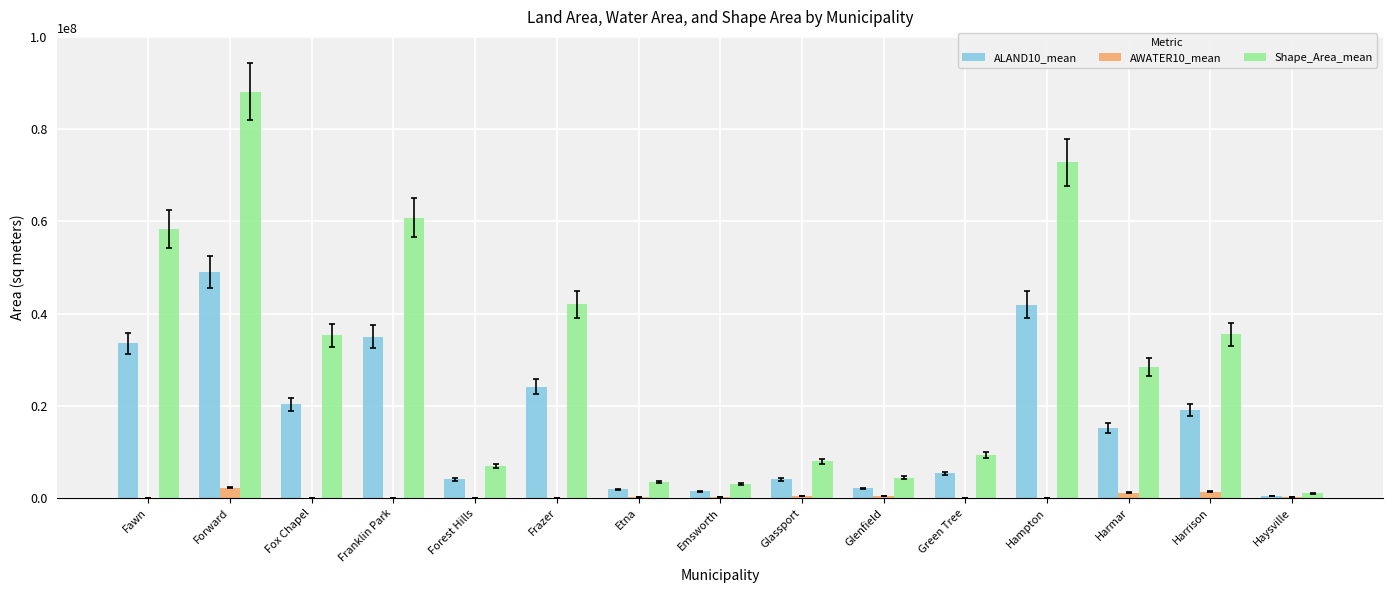

Which series has the largest total across all categories?

Shape_Area_mean